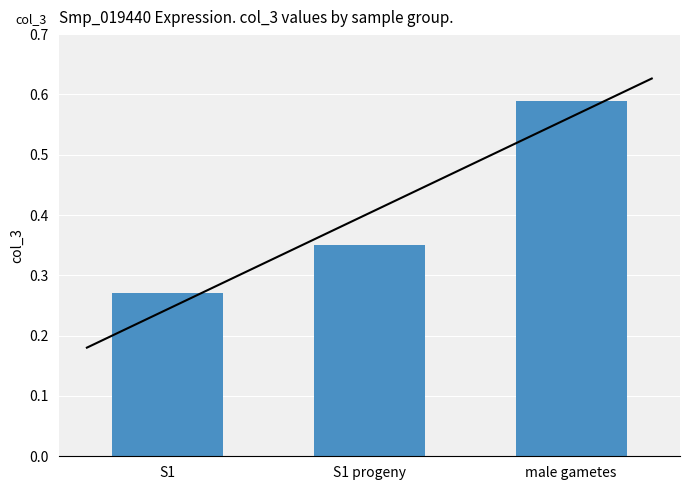

Read the value at male gametes.

0.6